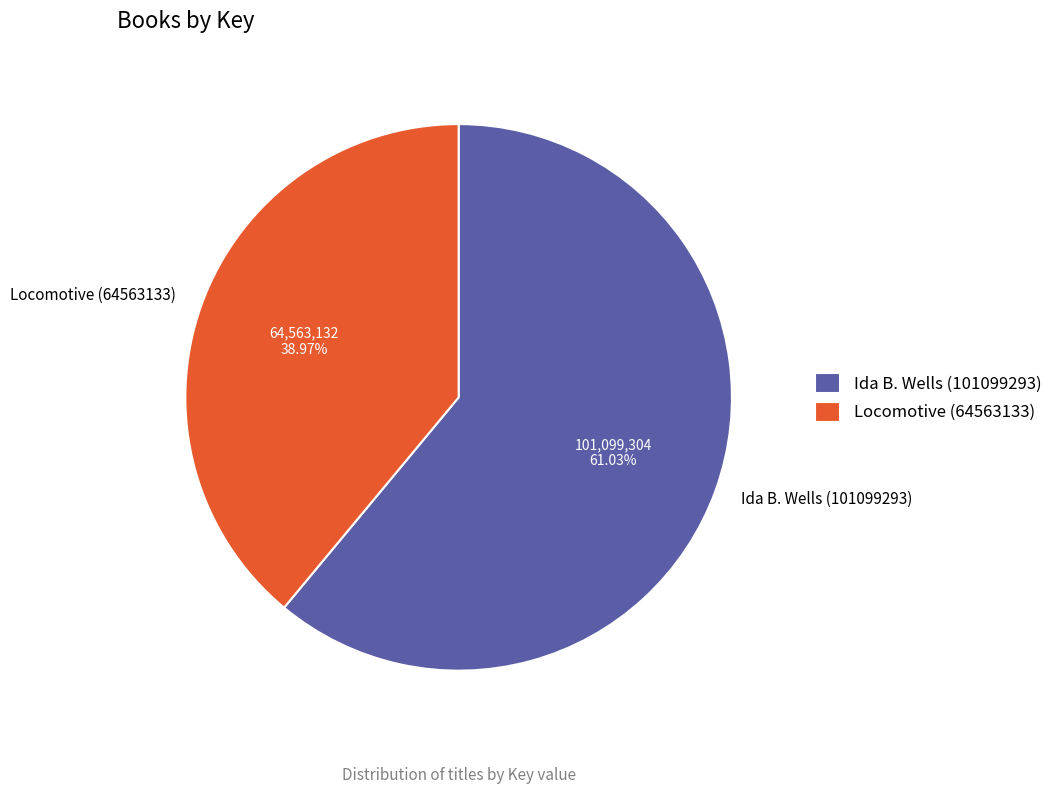

Does Ida B. Wells (101099293) represent more than half of the total?

Yes